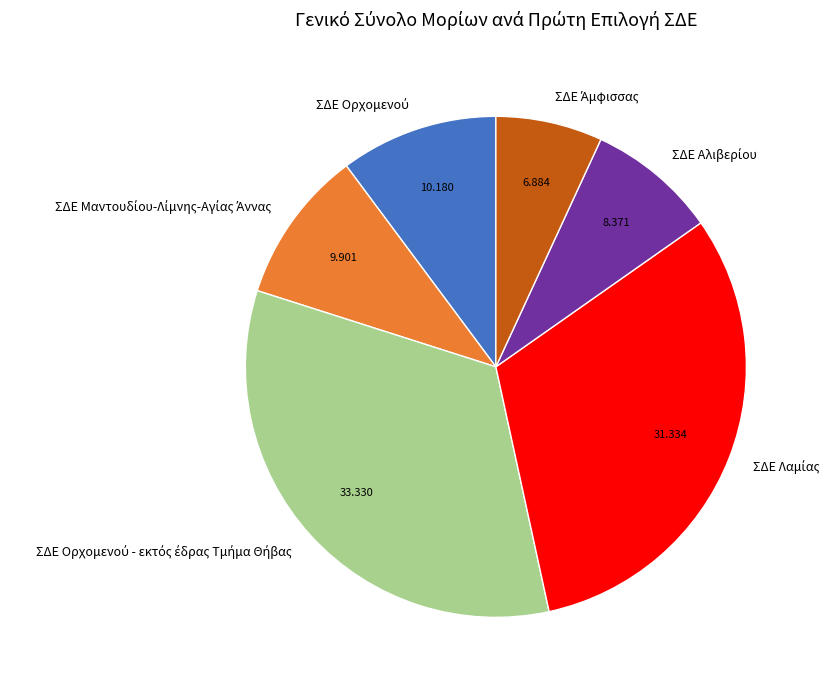

Does any single category account for the majority?

No